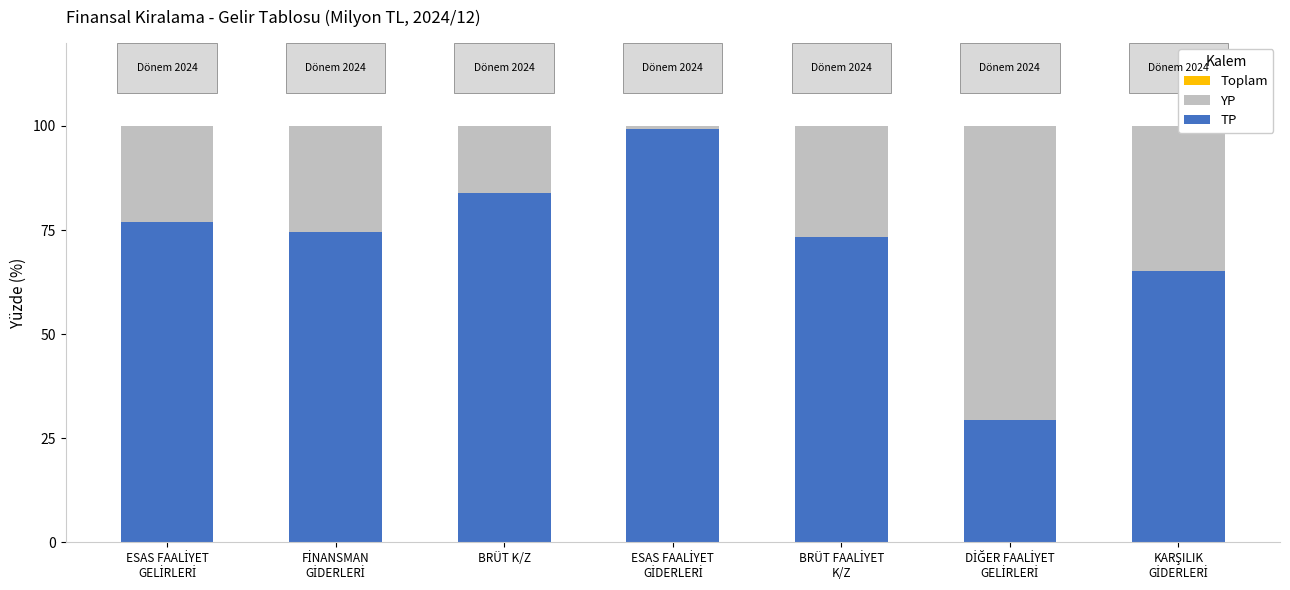

What is the lowest value of the TP series?

29.3